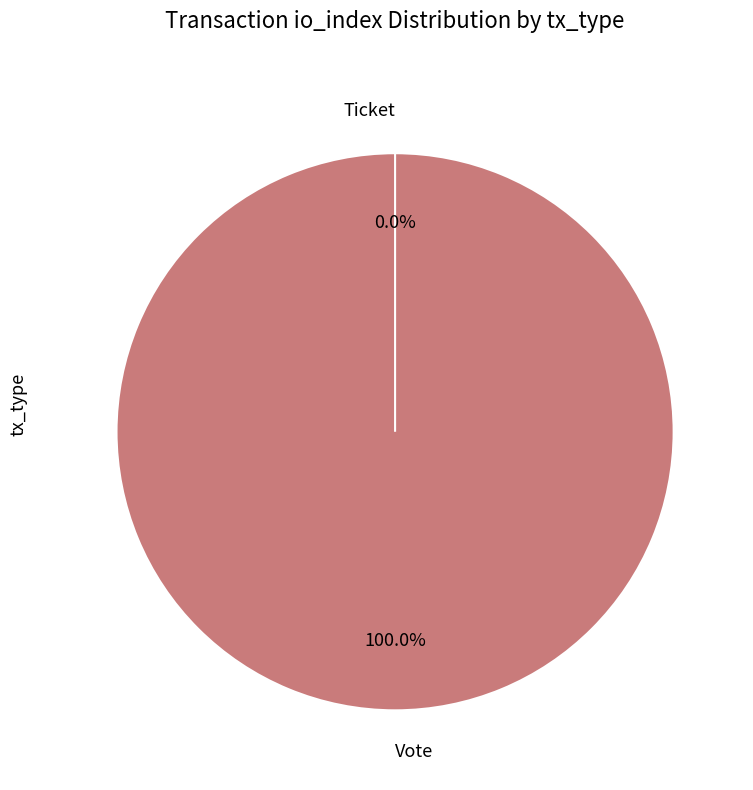

The Vote slice represents 100% of the pie. True or false?

True